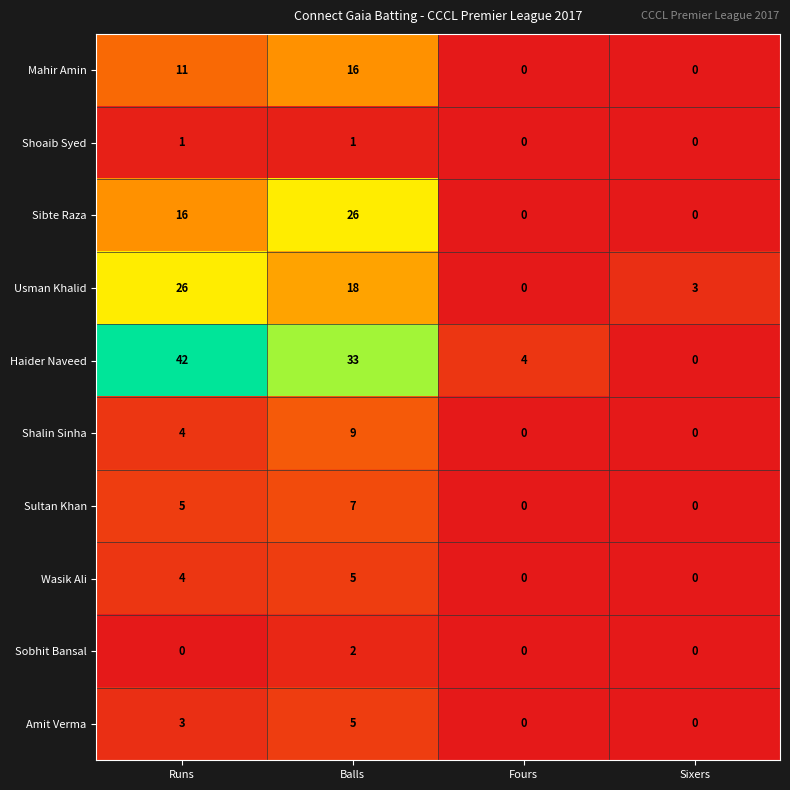

The value of Shoaib Syed at Runs is 1. True or false?

True